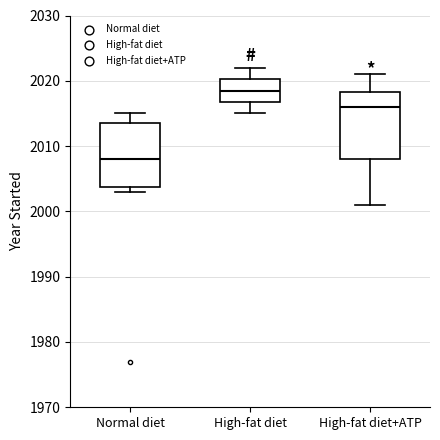

Which box's median line is the highest?

High-fat diet